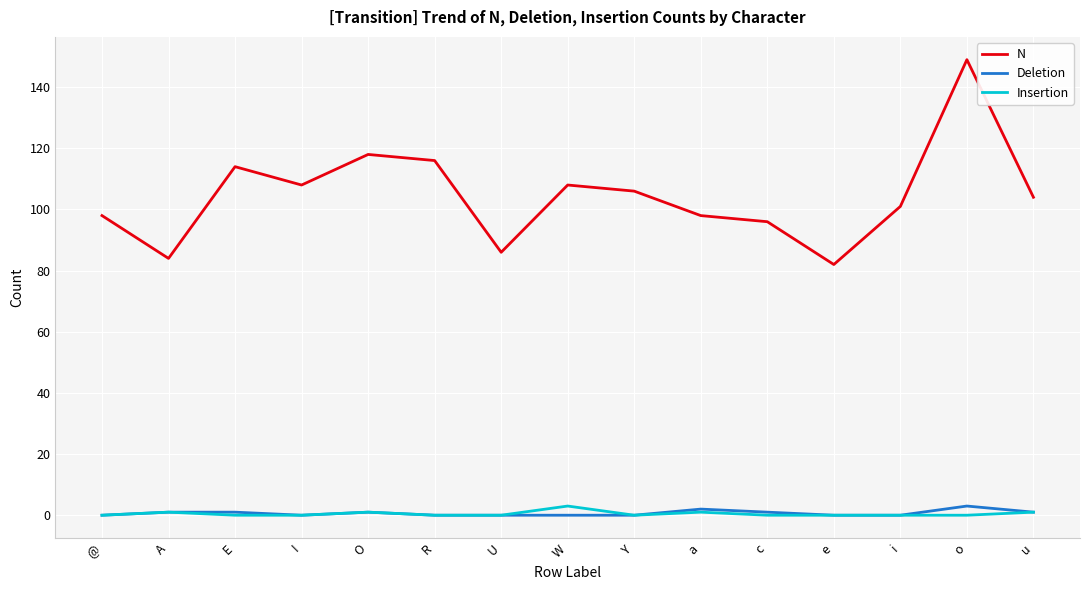

The Insertion series shows 0 at R. True or false?

True